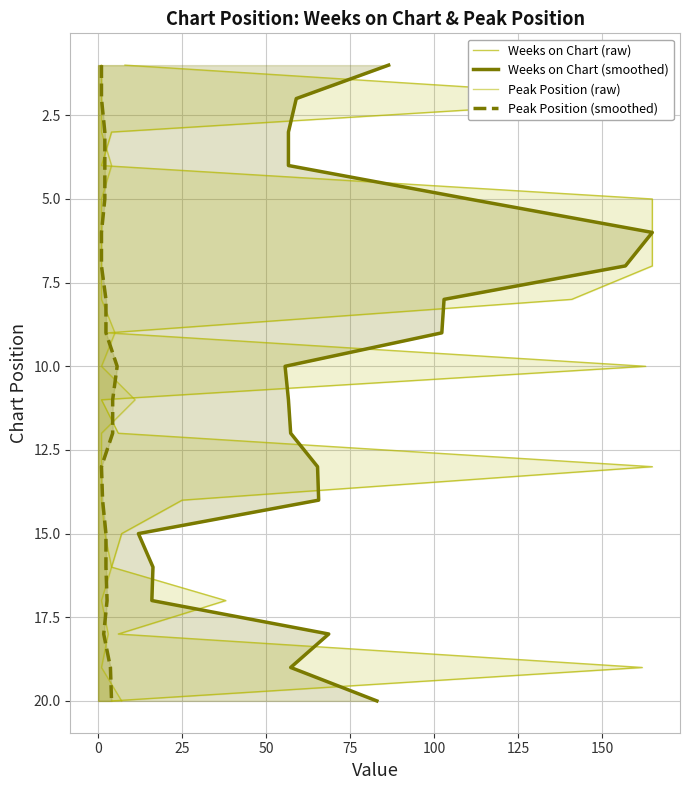

What are all the series names shown in the legend?

Weeks on Chart (raw), Weeks on Chart (smoothed), Peak Position (raw), Peak Position (smoothed)